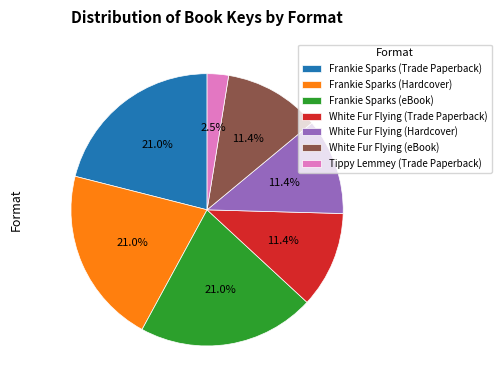

What is the total percentage of Frankie Sparks (Trade Paperback) and Frankie Sparks (eBook)?

42.1%